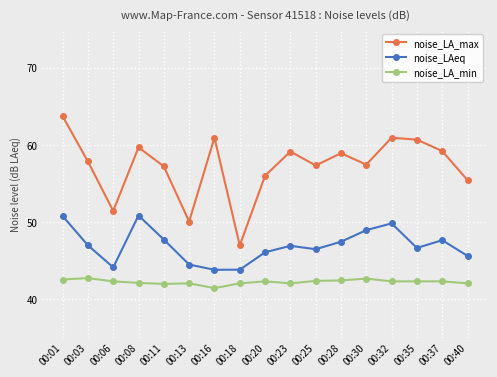

How many series are shown in this chart?

3